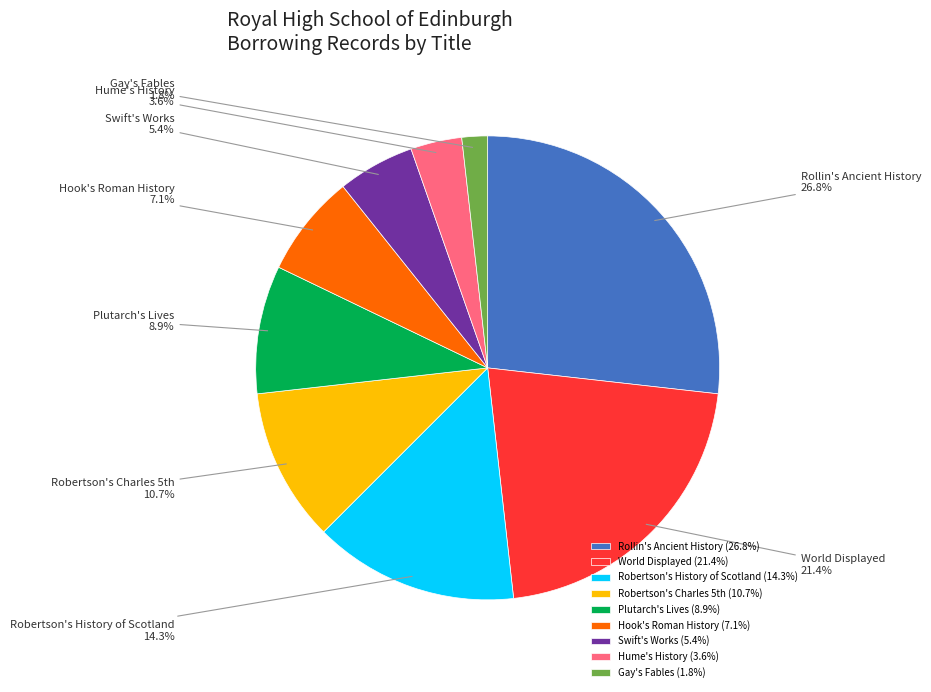

What is the ratio of the value at World Displayed to the value at Plutarch's Lives?

2.4